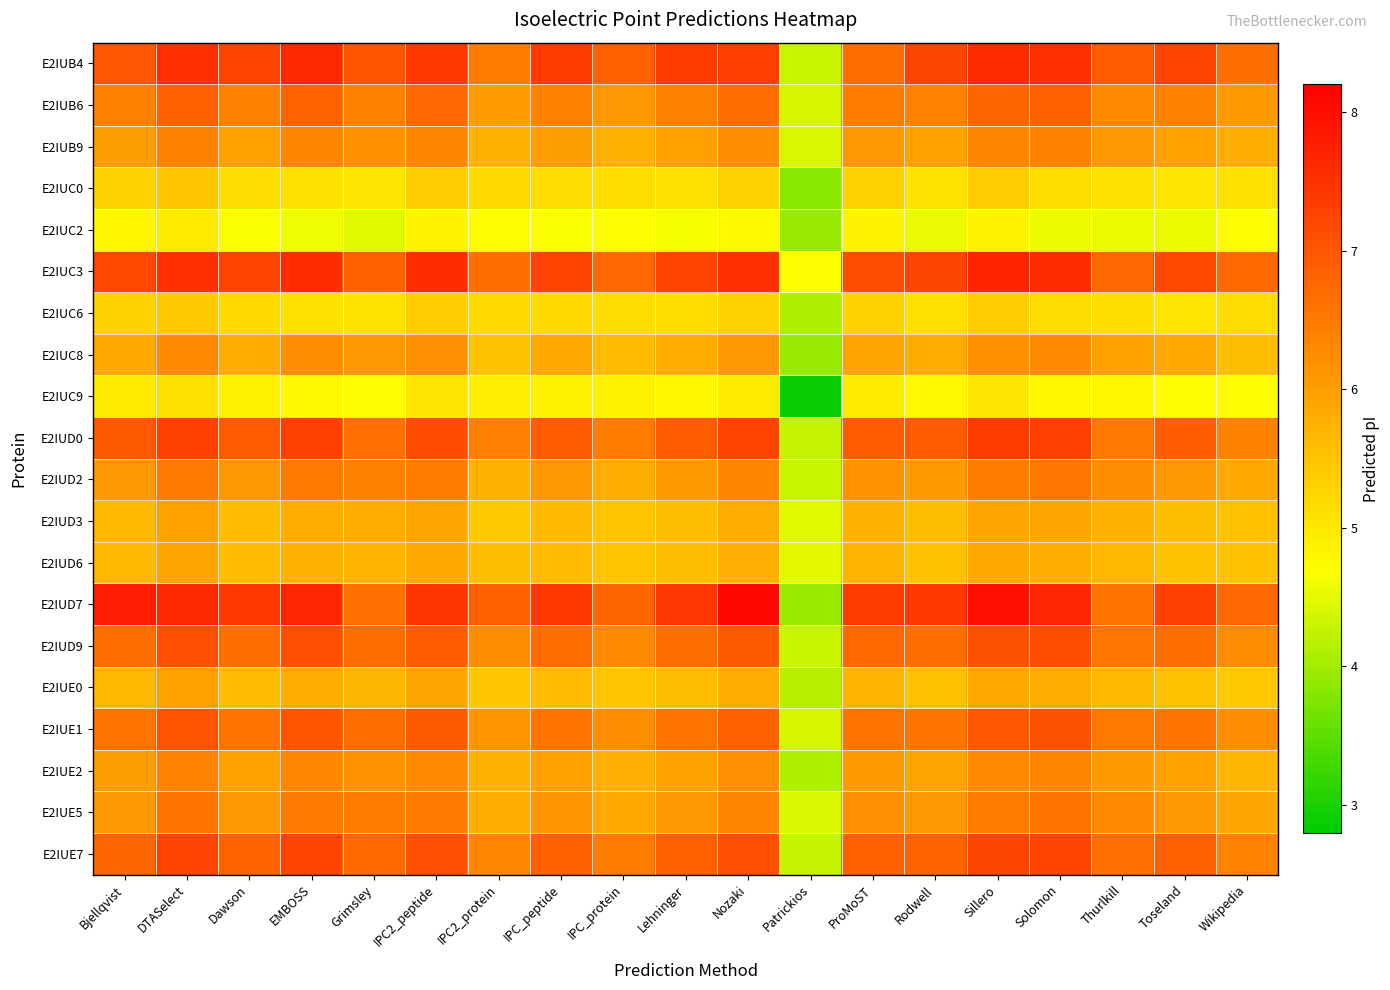

Reading right to left, extract all data points from this chart.

E2IUB4: Wikipedia=6.6	Toseland=7.2	Thurlkill=6.9	Solomon=7.5	Sillero=7.6	Rodwell=7.2	ProMoST=6.7	Patrickios=4.3	Nozaki=7.3	Lehninger=7.4	IPC_protein=6.8	IPC_peptide=7.4	IPC2_protein=6.5	IPC2_peptide=7.4	Grimsley=7.0	EMBOSS=7.6	Dawson=7.2	DTASelect=7.5	Bjellqvist=7.0
E2IUB6: Wikipedia=6.0	Toseland=6.4	Thurlkill=6.3	Solomon=6.9	Sillero=6.8	Rodwell=6.4	ProMoST=6.4	Patrickios=4.4	Nozaki=6.7	Lehninger=6.4	IPC_protein=6.1	IPC_peptide=6.4	IPC2_protein=6.0	IPC2_peptide=6.8	Grimsley=6.4	EMBOSS=6.8	Dawson=6.4	DTASelect=6.8	Bjellqvist=6.4
E2IUB9: Wikipedia=5.8	Toseland=6.0	Thurlkill=6.1	Solomon=6.4	Sillero=6.3	Rodwell=6.0	ProMoST=6.1	Patrickios=4.4	Nozaki=6.2	Lehninger=6.0	IPC_protein=5.8	IPC_peptide=6.0	IPC2_protein=5.8	IPC2_peptide=6.3	Grimsley=6.2	EMBOSS=6.4	Dawson=6.0	DTASelect=6.4	Bjellqvist=6.0
E2IUC0: Wikipedia=5.1	Toseland=5.0	Thurlkill=5.1	Solomon=5.1	Sillero=5.4	Rodwell=5.1	ProMoST=5.3	Patrickios=3.8	Nozaki=5.3	Lehninger=5.1	IPC_protein=5.1	IPC_peptide=5.2	IPC2_protein=5.2	IPC2_peptide=5.4	Grimsley=5.0	EMBOSS=5.1	Dawson=5.2	DTASelect=5.4	Bjellqvist=5.3
E2IUC2: Wikipedia=4.7	Toseland=4.6	Thurlkill=4.6	Solomon=4.6	Sillero=4.8	Rodwell=4.5	ProMoST=4.8	Patrickios=3.9	Nozaki=4.8	Lehninger=4.6	IPC_protein=4.7	IPC_peptide=4.7	IPC2_protein=4.7	IPC2_peptide=4.8	Grimsley=4.5	EMBOSS=4.6	Dawson=4.7	DTASelect=5.0	Bjellqvist=4.8
E2IUC3: Wikipedia=6.7	Toseland=7.2	Thurlkill=6.8	Solomon=7.6	Sillero=7.7	Rodwell=7.2	ProMoST=7.1	Patrickios=4.7	Nozaki=7.5	Lehninger=7.3	IPC_protein=6.8	IPC_peptide=7.3	IPC2_protein=6.6	IPC2_peptide=7.6	Grimsley=6.9	EMBOSS=7.6	Dawson=7.2	DTASelect=7.5	Bjellqvist=7.2
E2IUC6: Wikipedia=5.1	Toseland=5.0	Thurlkill=5.1	Solomon=5.1	Sillero=5.4	Rodwell=5.1	ProMoST=5.3	Patrickios=4.1	Nozaki=5.3	Lehninger=5.1	IPC_protein=5.2	IPC_peptide=5.2	IPC2_protein=5.2	IPC2_peptide=5.4	Grimsley=5.1	EMBOSS=5.1	Dawson=5.2	DTASelect=5.4	Bjellqvist=5.3
E2IUC8: Wikipedia=5.6	Toseland=5.8	Thurlkill=6.0	Solomon=6.3	Sillero=6.2	Rodwell=5.8	ProMoST=5.9	Patrickios=3.9	Nozaki=6.1	Lehninger=5.8	IPC_protein=5.6	IPC_peptide=5.9	IPC2_protein=5.5	IPC2_peptide=6.2	Grimsley=6.1	EMBOSS=6.2	Dawson=5.8	DTASelect=6.3	Bjellqvist=5.9
E2IUC9: Wikipedia=4.7	Toseland=4.7	Thurlkill=4.8	Solomon=4.8	Sillero=5.0	Rodwell=4.8	ProMoST=5.0	Patrickios=2.9	Nozaki=5.0	Lehninger=4.8	IPC_protein=4.9	IPC_peptide=4.9	IPC2_protein=4.9	IPC2_peptide=5.0	Grimsley=4.7	EMBOSS=4.7	Dawson=4.9	DTASelect=5.1	Bjellqvist=5.0
E2IUD0: Wikipedia=6.4	Toseland=6.9	Thurlkill=6.5	Solomon=7.3	Sillero=7.3	Rodwell=6.9	ProMoST=6.9	Patrickios=4.3	Nozaki=7.2	Lehninger=6.9	IPC_protein=6.5	IPC_peptide=6.9	IPC2_protein=6.4	IPC2_peptide=7.1	Grimsley=6.6	EMBOSS=7.3	Dawson=6.9	DTASelect=7.3	Bjellqvist=6.9
E2IUD2: Wikipedia=5.8	Toseland=6.1	Thurlkill=6.2	Solomon=6.5	Sillero=6.4	Rodwell=6.1	ProMoST=6.2	Patrickios=4.3	Nozaki=6.4	Lehninger=6.1	IPC_protein=5.8	IPC_peptide=6.1	IPC2_protein=5.7	IPC2_peptide=6.5	Grimsley=6.4	EMBOSS=6.5	Dawson=6.1	DTASelect=6.5	Bjellqvist=6.1
E2IUD3: Wikipedia=5.5	Toseland=5.5	Thurlkill=5.7	Solomon=5.9	Sillero=5.9	Rodwell=5.6	ProMoST=5.7	Patrickios=4.5	Nozaki=5.8	Lehninger=5.6	IPC_protein=5.5	IPC_peptide=5.6	IPC2_protein=5.4	IPC2_peptide=5.9	Grimsley=5.8	EMBOSS=5.8	Dawson=5.6	DTASelect=6.0	Bjellqvist=5.7
E2IUD6: Wikipedia=5.5	Toseland=5.5	Thurlkill=5.7	Solomon=5.8	Sillero=5.9	Rodwell=5.5	ProMoST=5.7	Patrickios=4.5	Nozaki=5.8	Lehninger=5.6	IPC_protein=5.5	IPC_peptide=5.6	IPC2_protein=5.5	IPC2_peptide=5.9	Grimsley=5.7	EMBOSS=5.7	Dawson=5.6	DTASelect=5.9	Bjellqvist=5.7
E2IUD7: Wikipedia=6.8	Toseland=7.3	Thurlkill=6.6	Solomon=7.7	Sillero=8.0	Rodwell=7.4	ProMoST=7.3	Patrickios=3.9	Nozaki=8.1	Lehninger=7.4	IPC_protein=6.8	IPC_peptide=7.4	IPC2_protein=6.9	IPC2_peptide=7.5	Grimsley=6.6	EMBOSS=7.7	Dawson=7.4	DTASelect=7.6	Bjellqvist=7.8
E2IUD9: Wikipedia=6.2	Toseland=6.7	Thurlkill=6.5	Solomon=7.1	Sillero=7.0	Rodwell=6.6	ProMoST=6.7	Patrickios=4.3	Nozaki=6.9	Lehninger=6.6	IPC_protein=6.3	IPC_peptide=6.7	IPC2_protein=6.2	IPC2_peptide=6.9	Grimsley=6.7	EMBOSS=7.1	Dawson=6.6	DTASelect=7.1	Bjellqvist=6.6
E2IUE0: Wikipedia=5.4	Toseland=5.5	Thurlkill=5.6	Solomon=5.8	Sillero=5.9	Rodwell=5.5	ProMoST=5.7	Patrickios=4.2	Nozaki=5.8	Lehninger=5.6	IPC_protein=5.5	IPC_peptide=5.6	IPC2_protein=5.4	IPC2_peptide=5.9	Grimsley=5.7	EMBOSS=5.8	Dawson=5.6	DTASelect=6.0	Bjellqvist=5.7
E2IUE1: Wikipedia=6.2	Toseland=6.6	Thurlkill=6.5	Solomon=7.1	Sillero=7.0	Rodwell=6.6	ProMoST=6.6	Patrickios=4.4	Nozaki=6.9	Lehninger=6.6	IPC_protein=6.2	IPC_peptide=6.6	IPC2_protein=6.1	IPC2_peptide=6.9	Grimsley=6.7	EMBOSS=7.0	Dawson=6.6	DTASelect=7.0	Bjellqvist=6.6
E2IUE2: Wikipedia=5.7	Toseland=5.9	Thurlkill=6.0	Solomon=6.4	Sillero=6.3	Rodwell=5.9	ProMoST=6.1	Patrickios=4.1	Nozaki=6.2	Lehninger=5.9	IPC_protein=5.8	IPC_peptide=6.0	IPC2_protein=5.8	IPC2_peptide=6.3	Grimsley=6.2	EMBOSS=6.3	Dawson=6.0	DTASelect=6.4	Bjellqvist=6.0
E2IUE5: Wikipedia=5.9	Toseland=6.1	Thurlkill=6.3	Solomon=6.6	Sillero=6.5	Rodwell=6.1	ProMoST=6.2	Patrickios=4.4	Nozaki=6.4	Lehninger=6.1	IPC_protein=5.8	IPC_peptide=6.1	IPC2_protein=5.8	IPC2_peptide=6.5	Grimsley=6.4	EMBOSS=6.5	Dawson=6.1	DTASelect=6.6	Bjellqvist=6.1
E2IUE7: Wikipedia=6.4	Toseland=6.8	Thurlkill=6.6	Solomon=7.2	Sillero=7.2	Rodwell=6.8	ProMoST=6.9	Patrickios=4.3	Nozaki=7.1	Lehninger=6.8	IPC_protein=6.5	IPC_peptide=6.9	IPC2_protein=6.3	IPC2_peptide=7.1	Grimsley=6.7	EMBOSS=7.2	Dawson=6.8	DTASelect=7.2	Bjellqvist=6.8